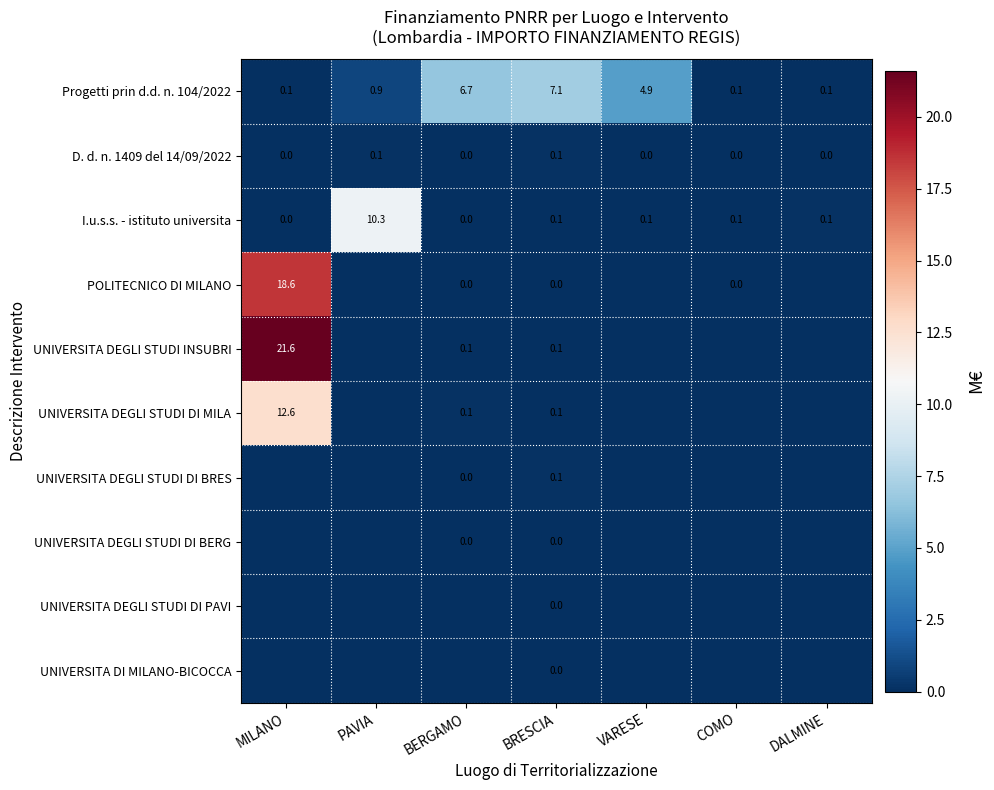

What is the total value across all series at PAVIA?

11.3